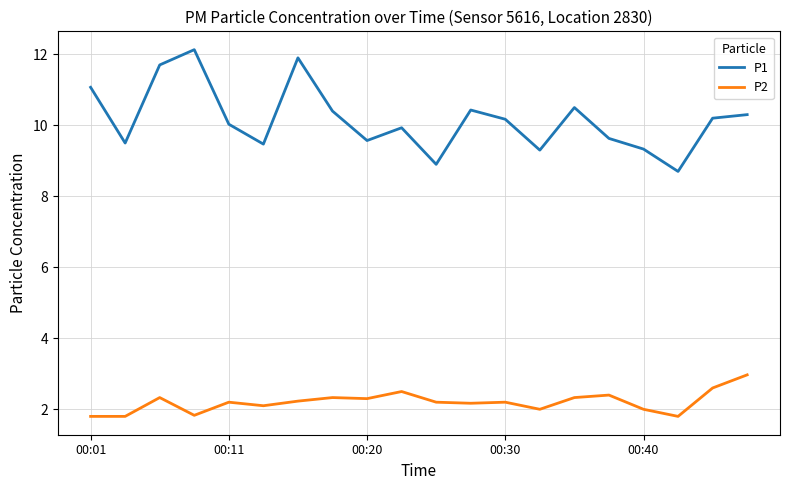

How many lines are shown in the chart?

2